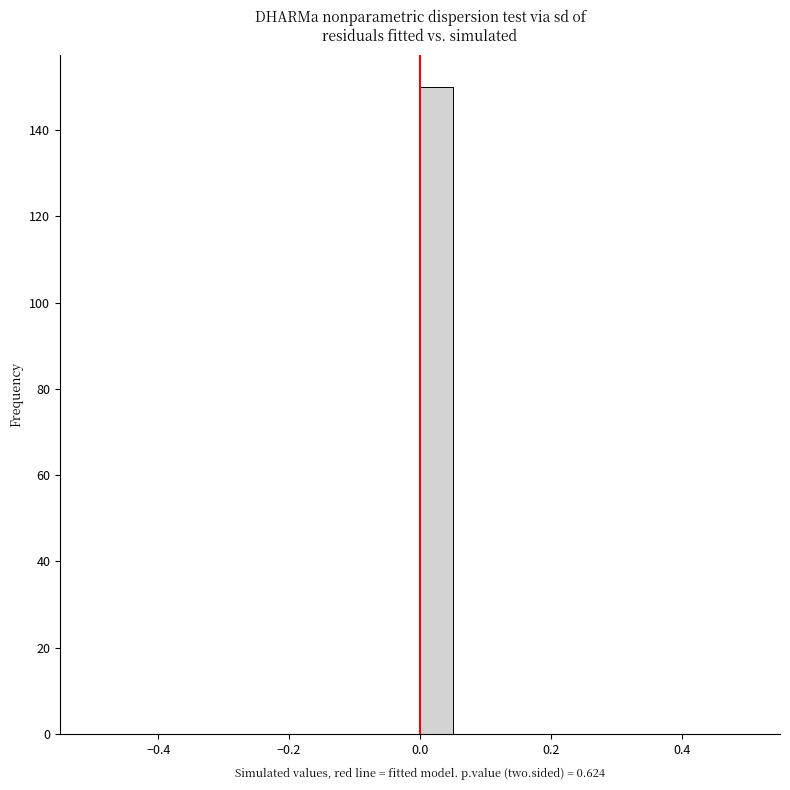

Read against the x-axis, roughly where is the centre of the tallest bar?

0.02